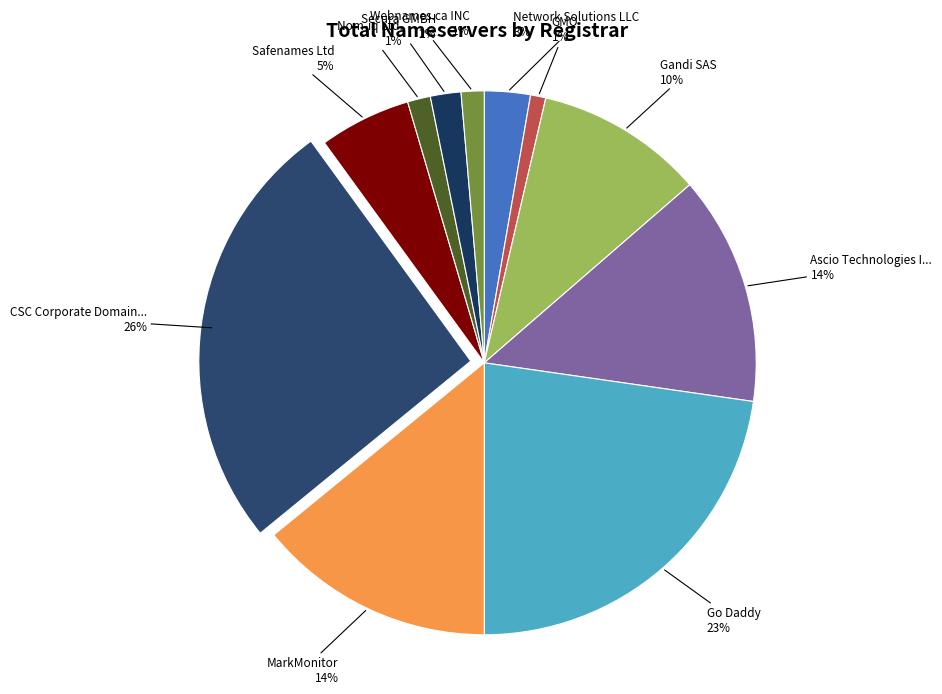

How many segments does this pie chart have?

11